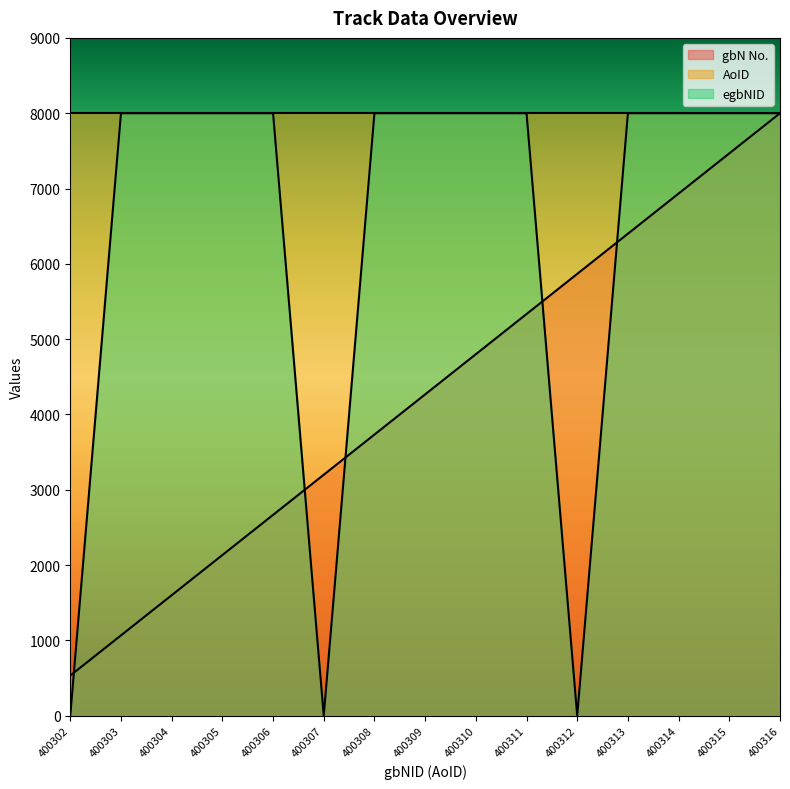

The gbN No. series shows 3200.0 at 400307. True or false?

True